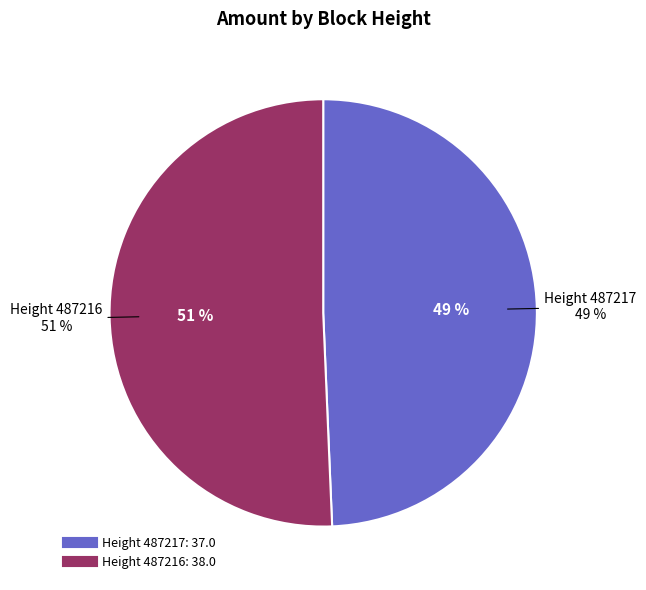

What percentage is NOT represented by 487217?

50.7%